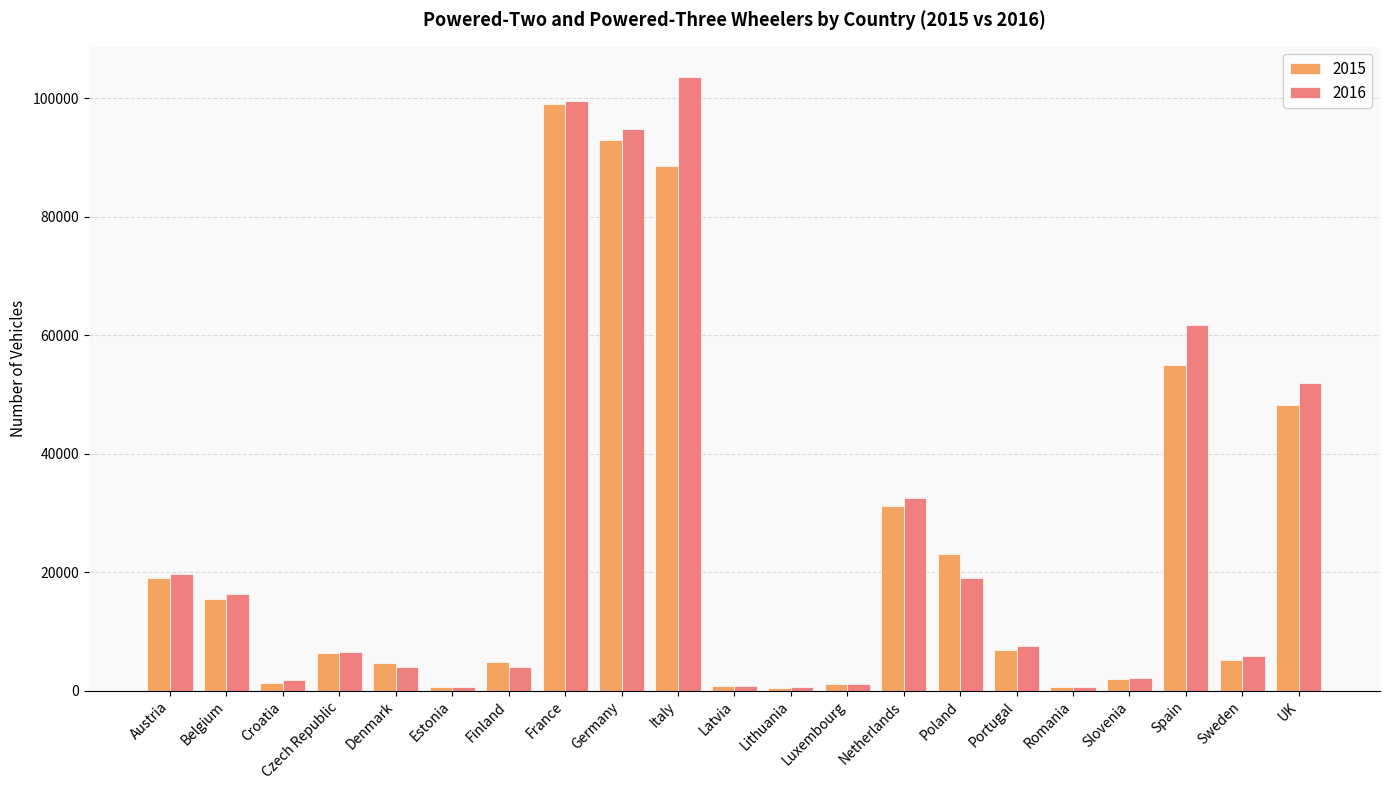

At which label does 2016 first exceed 6577?

Austria